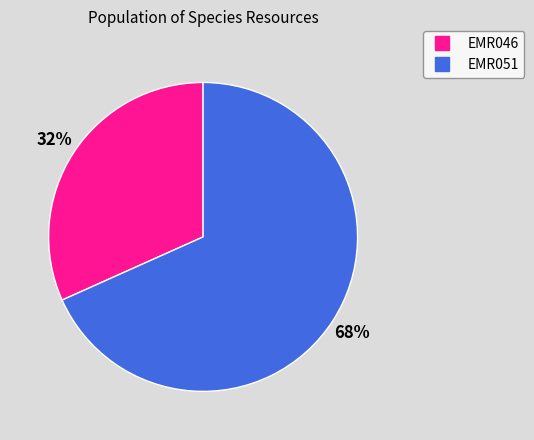

Which slice is the smallest?

EMR046